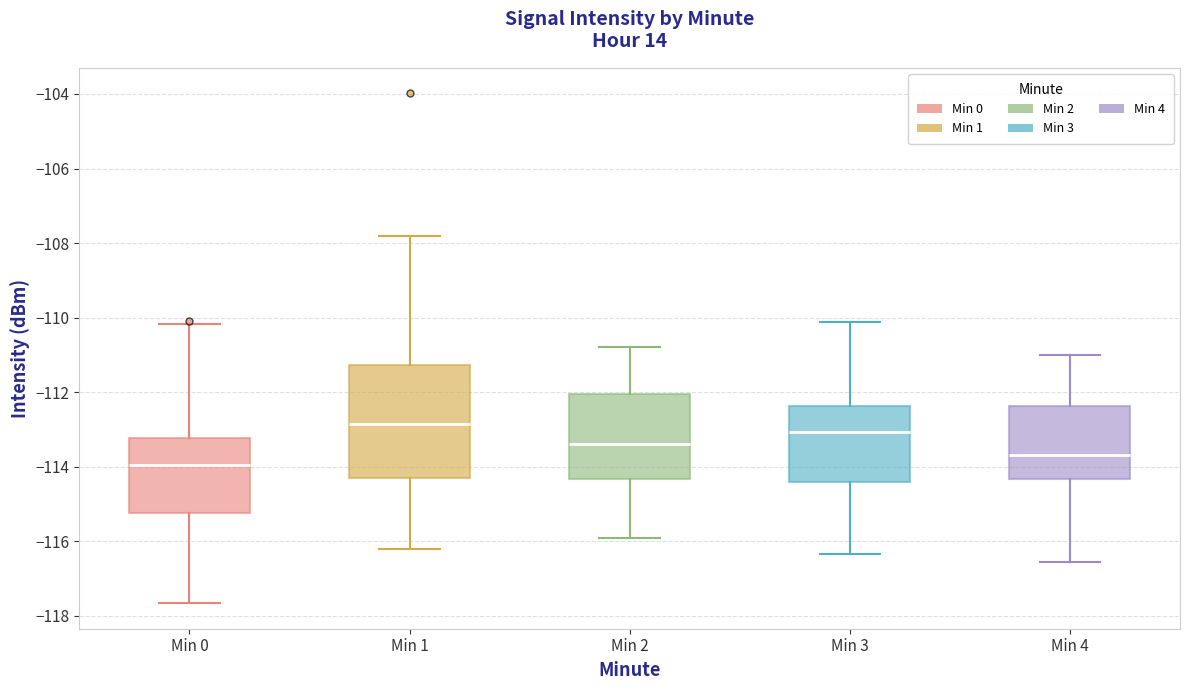

Reading left to right, read every box against the y-axis: the position of its median line, the range the box covers, and the ends of its whiskers. The values are not printed on the chart, so give them approximately, as read against the axis.

Min 0: median -114.0, box -115.2 to -113.2, whiskers -117.6 to -110.2
Min 1: median -112.8, box -114.4 to -111.2, whiskers -116.2 to -107.8
Min 2: median -113.4, box -114.4 to -112.0, whiskers -116.0 to -110.8
Min 3: median -113.0, box -114.4 to -112.4, whiskers -116.4 to -110.2
Min 4: median -113.6, box -114.4 to -112.4, whiskers -116.6 to -111.0